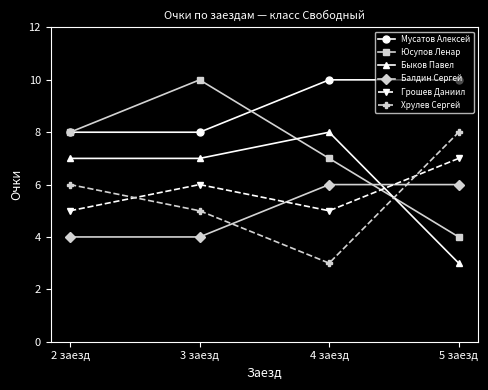

Where do Быков Павел and Балдин Сергей first cross each other?

4 заезд and 5 заезд